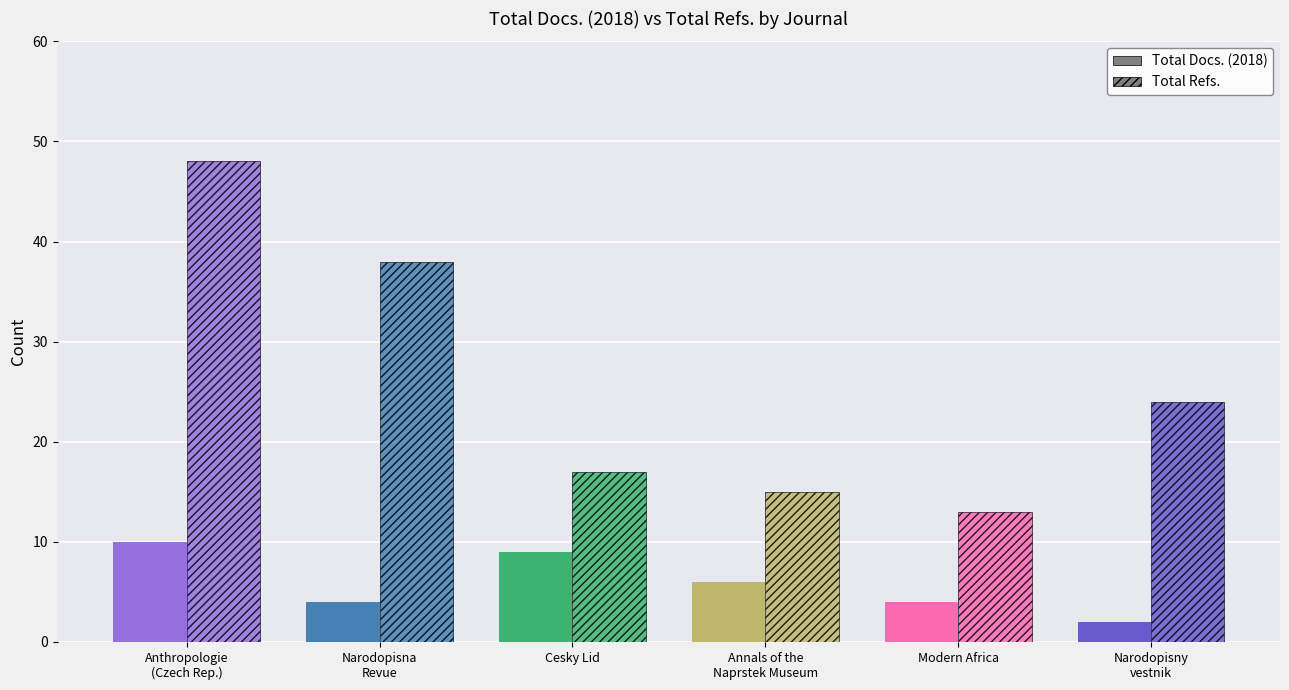

List the series in order of their overall mean, highest first.

Total Refs., Total Docs. (2018)